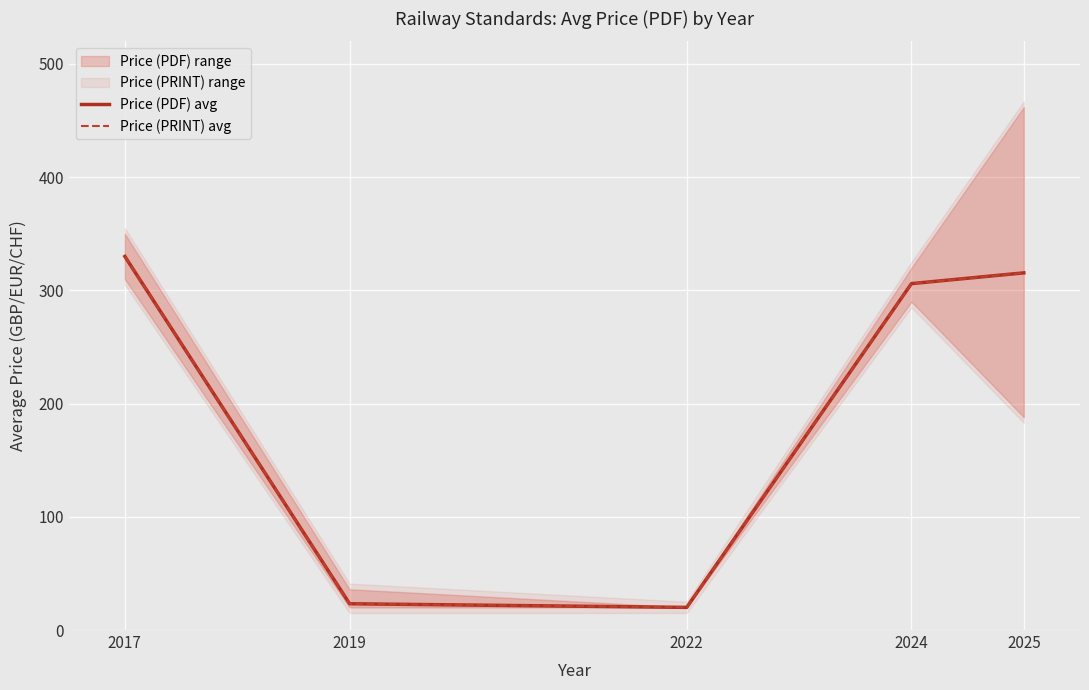

How many interior local valleys does the Price (PRINT) avg series have?

1